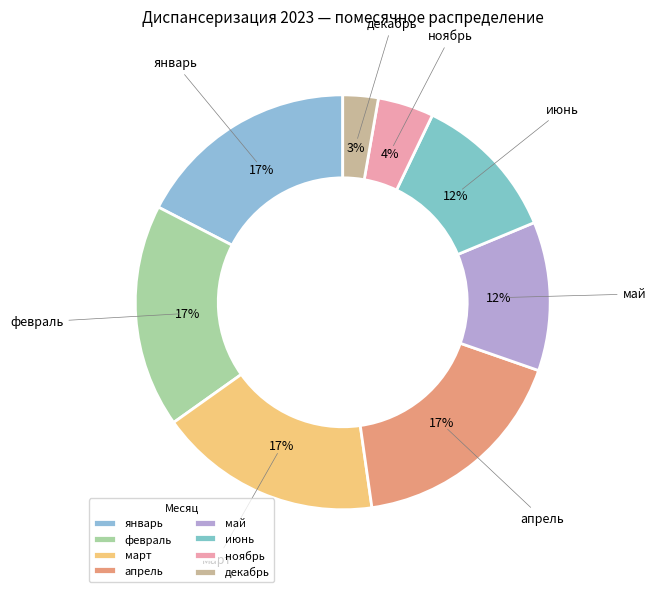

Which has a higher value, март or май?

март